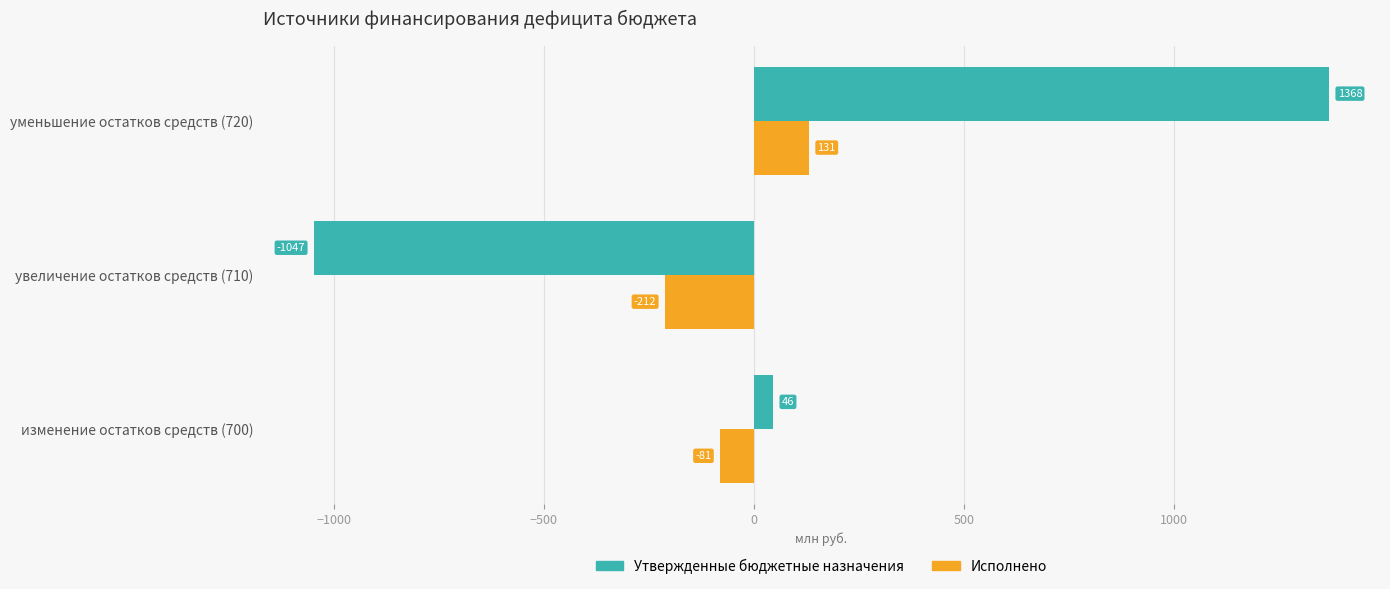

Which series has the largest total across all categories?

Утвержденные бюджетные назначения